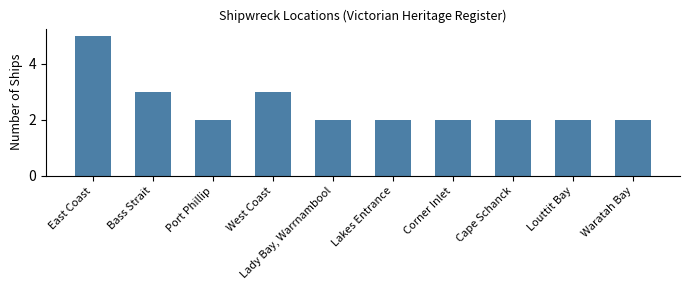

How many series are shown in this chart?

1